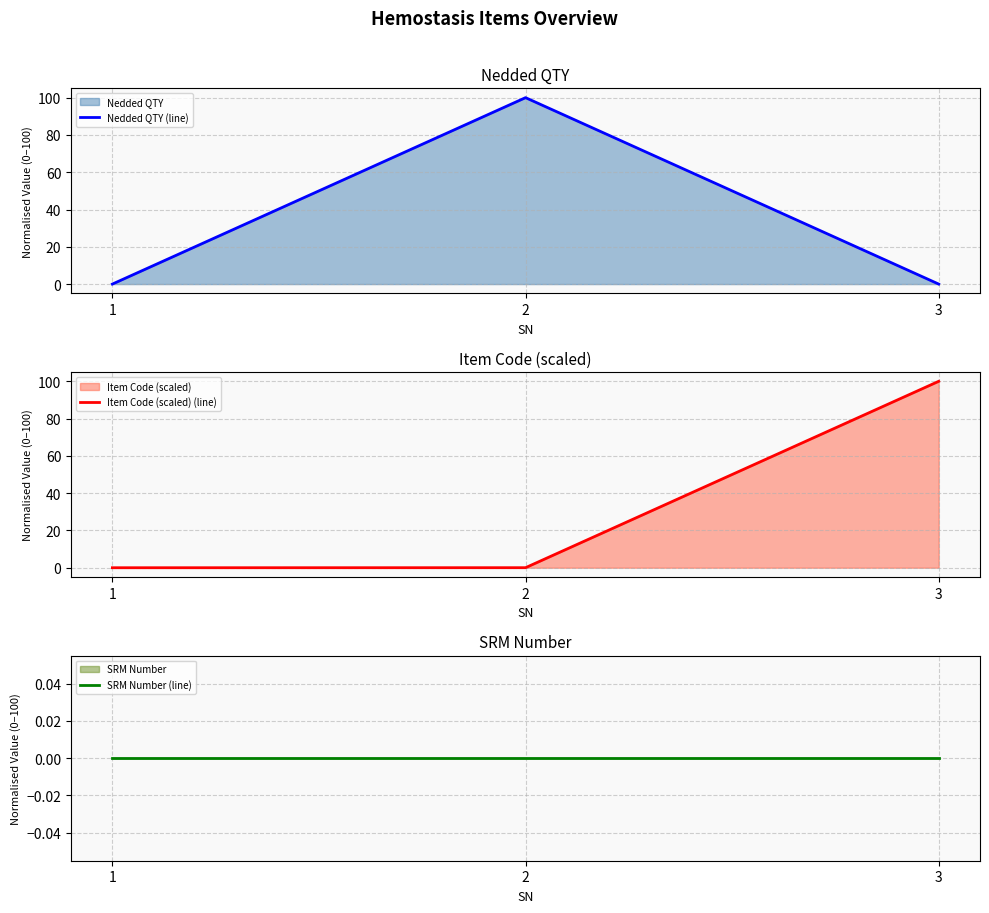

How many data points does each series have?

3